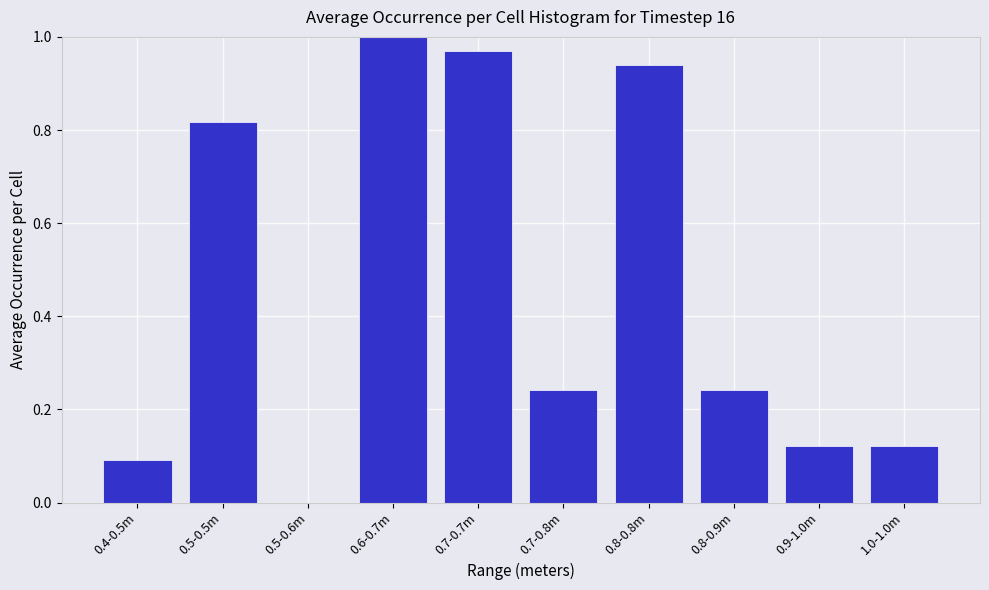

Which category has the highest value across all series?

0.6-0.7m